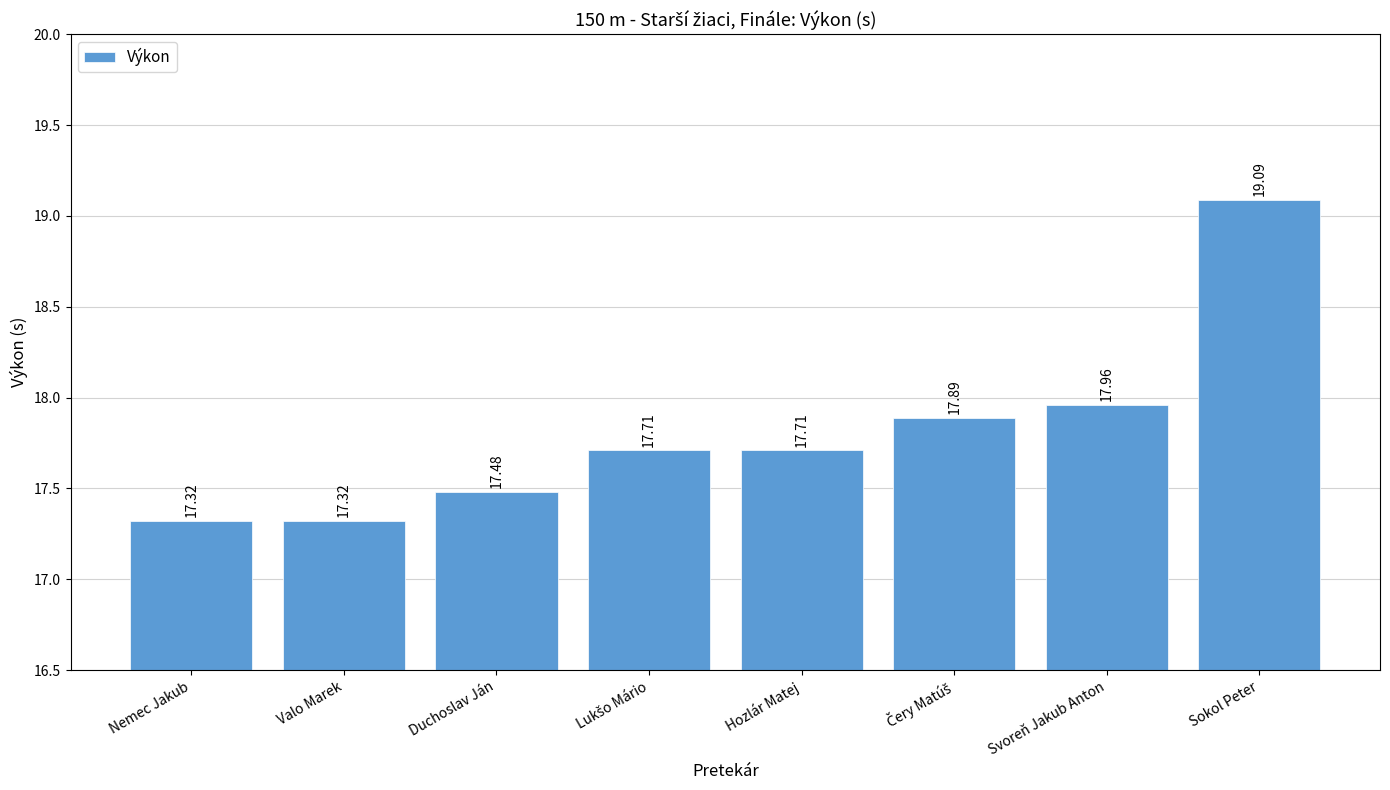

Is it true that the value at Duchoslav Ján is 17.5?

True